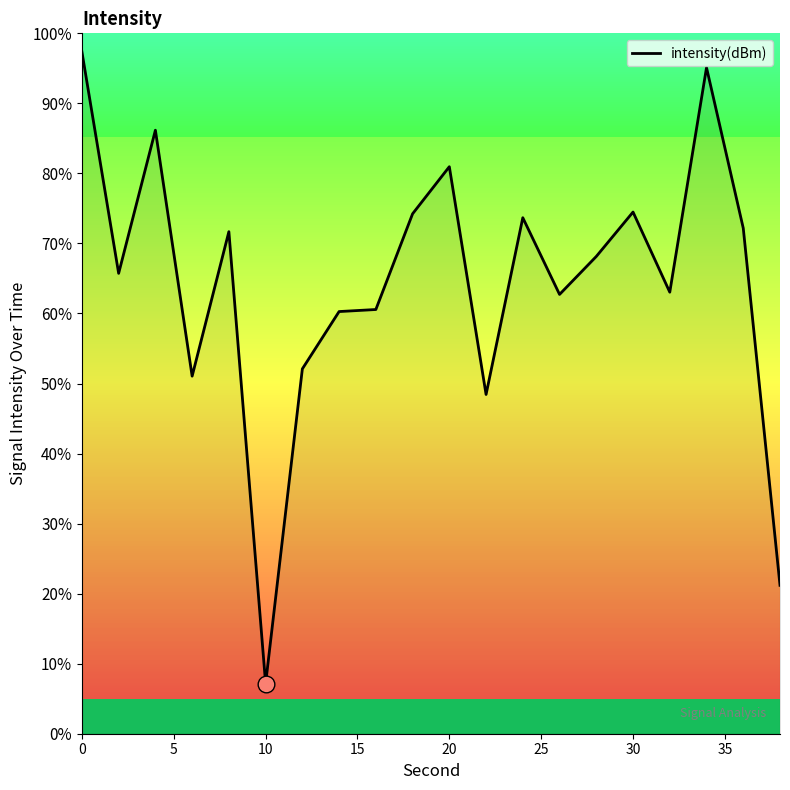

The value of intensity(dBm) at 20 is 20.5. True or false?

False